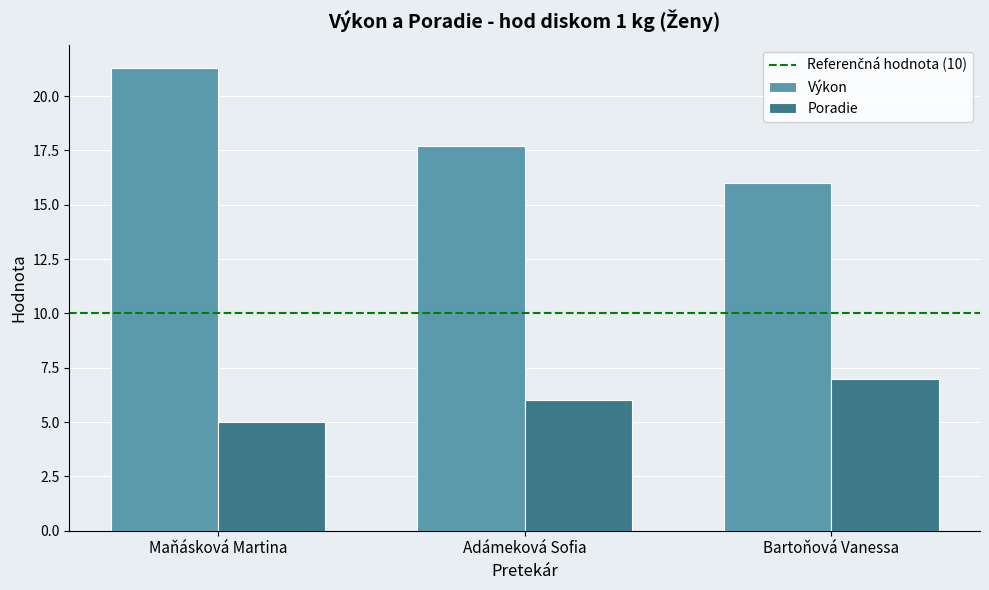

The value of Poradie at Bartoňová Vanessa is 9.4. True or false?

False